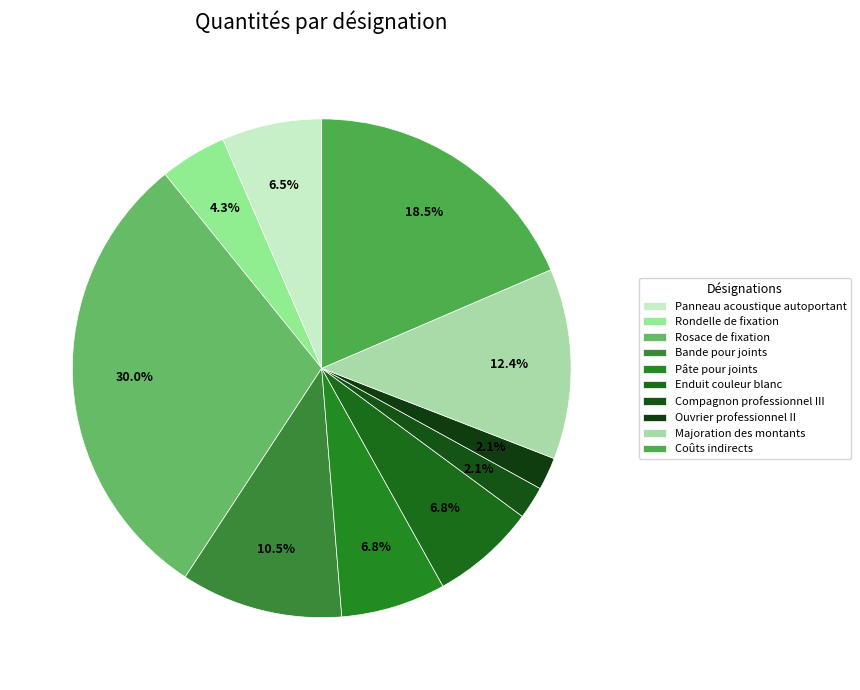

Which has a higher value, Panneau acoustique autoportant or Compagnon professionnel III?

Panneau acoustique autoportant